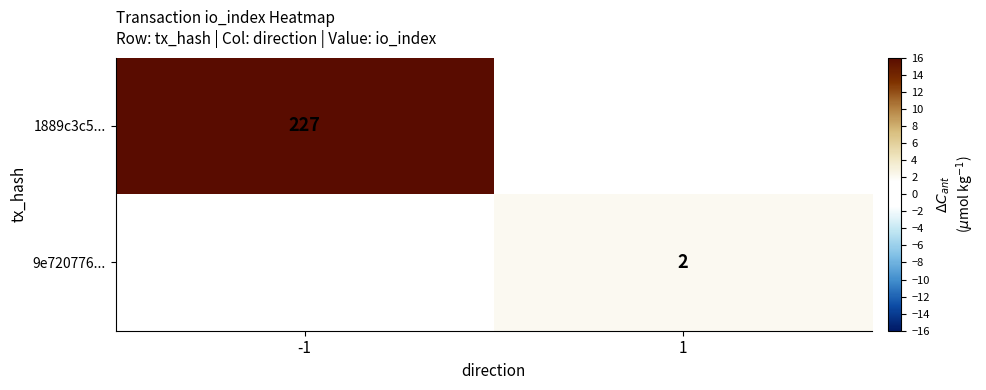

Is it true that 1889c3c5... equals 227 at -1?

True